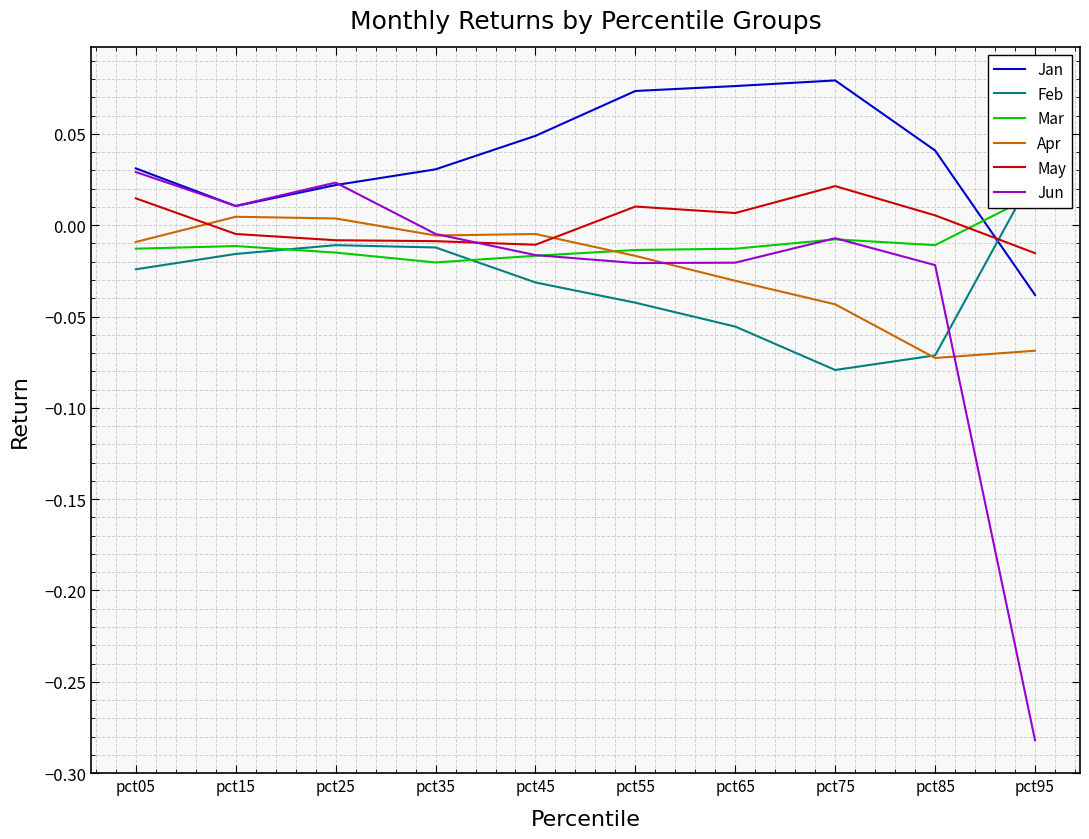

Which has a higher value, pct45 or pct15?

pct45